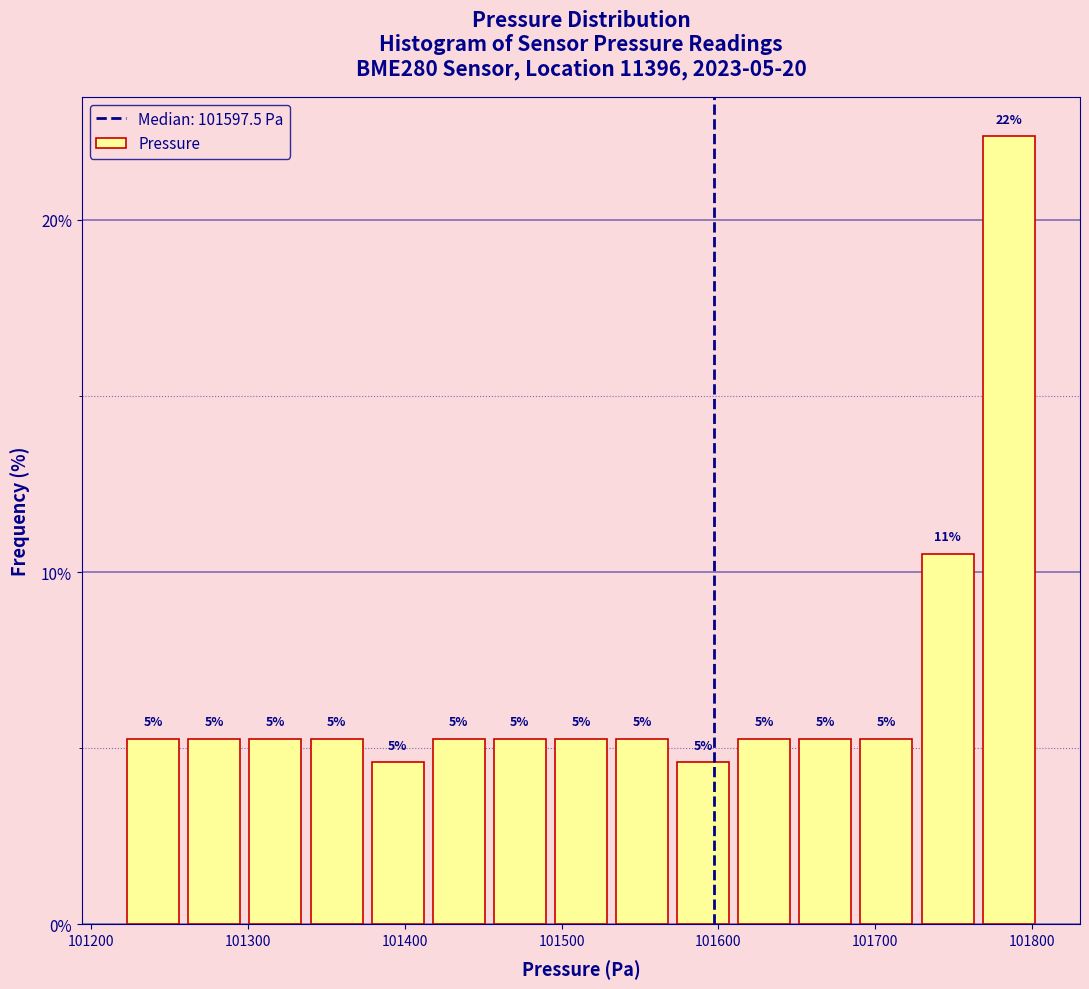

Read against the x-axis, roughly where is the centre of the tallest bar?

101790